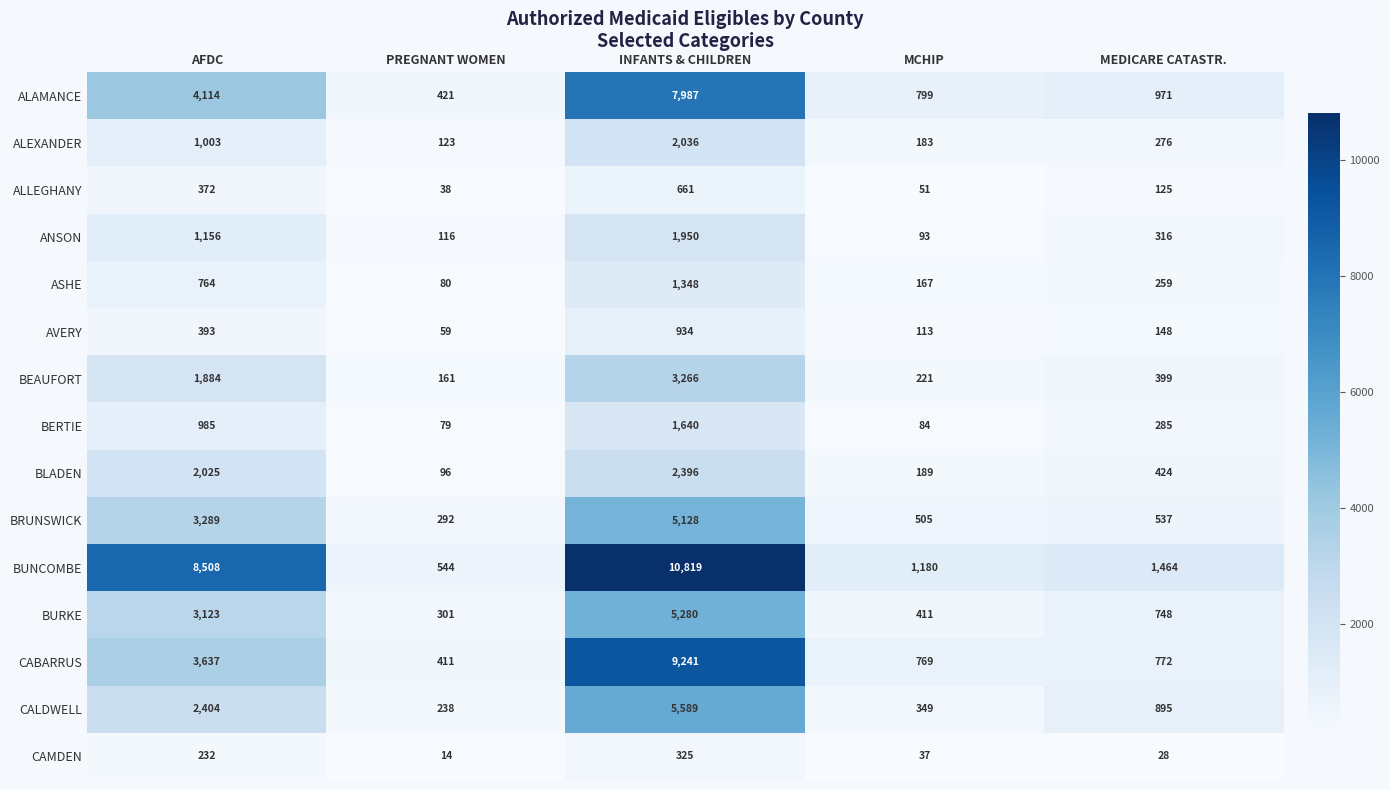

What is the total value across all series at INFANTS & CHILDREN?

58600